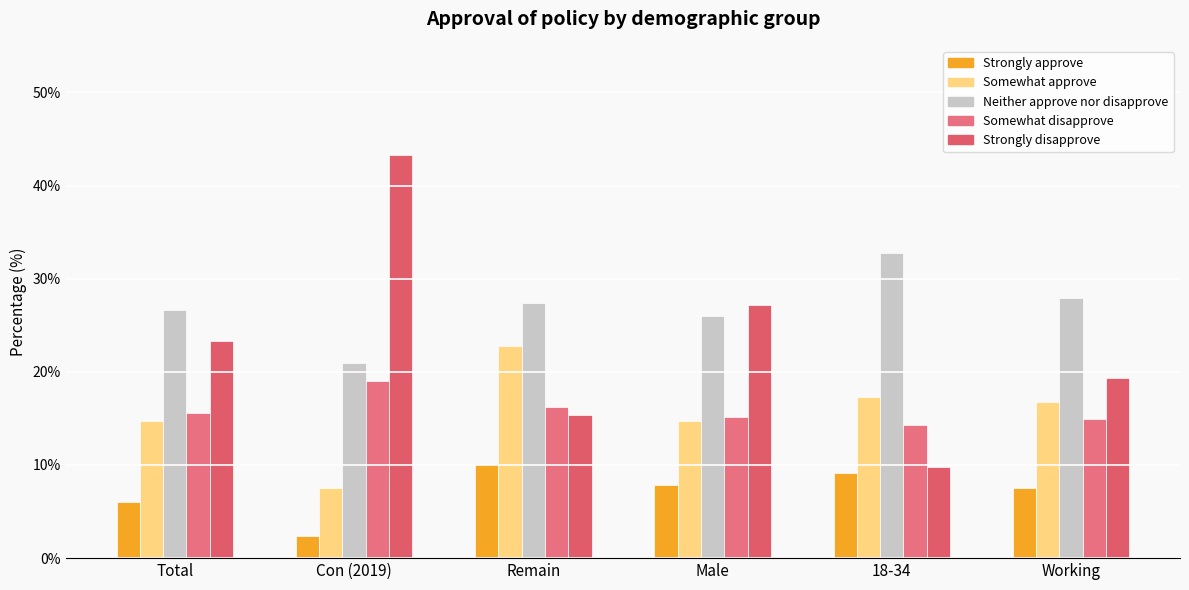

Rank the series at Working from lowest to highest value.

Strongly approve, Somewhat disapprove, Somewhat approve, Strongly disapprove, Neither approve nor disapprove